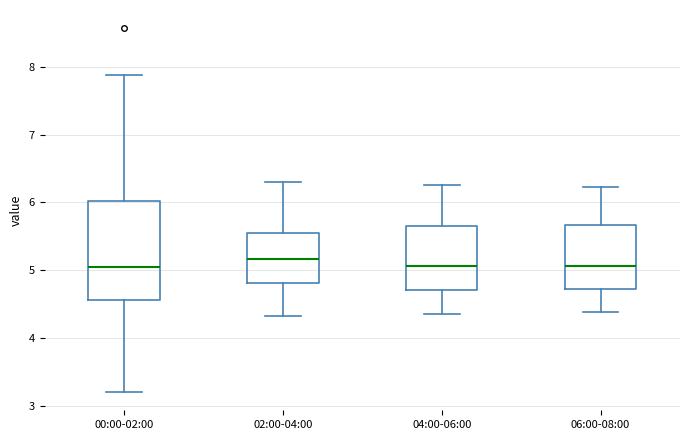

Comparing the boxes themselves (not the whiskers), which one is the tallest?

00:00-02:00